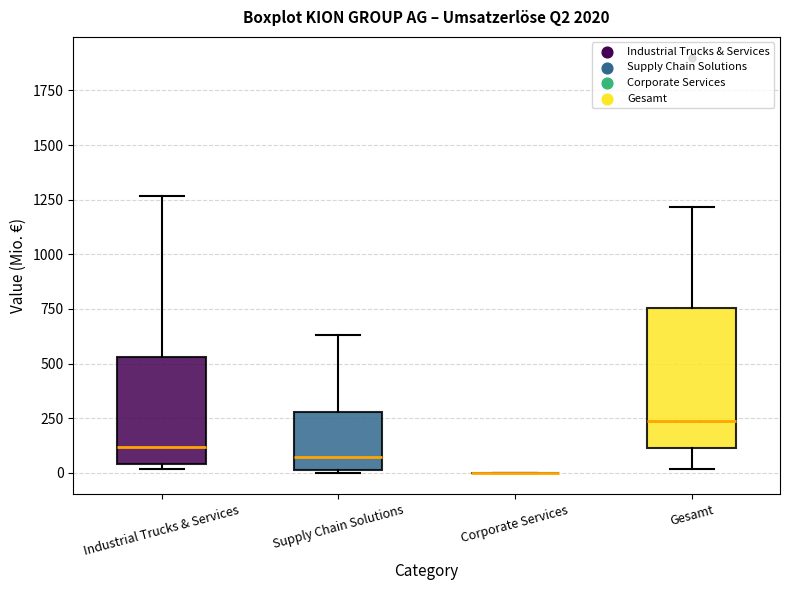

Which box is the tallest, from its lower edge to its upper edge?

Gesamt